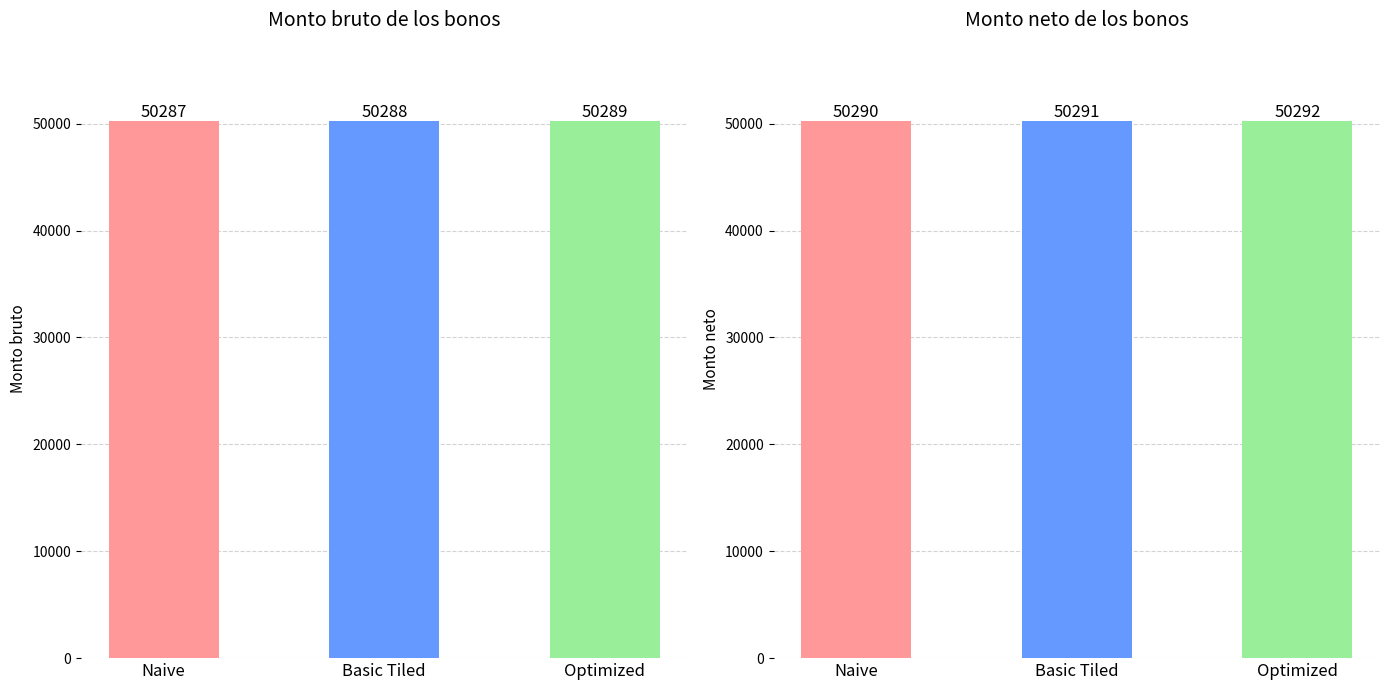

The Monto neto de los bonos series shows 67202 at ID 3. True or false?

False